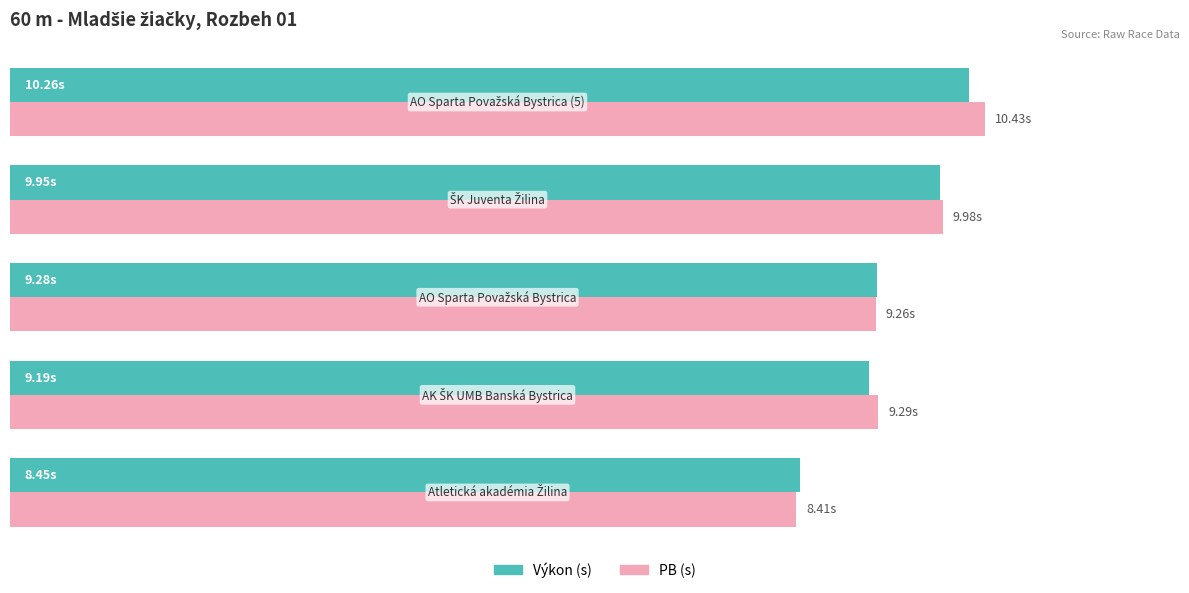

What are all the series names shown in the legend?

Výkon (s), PB (s)